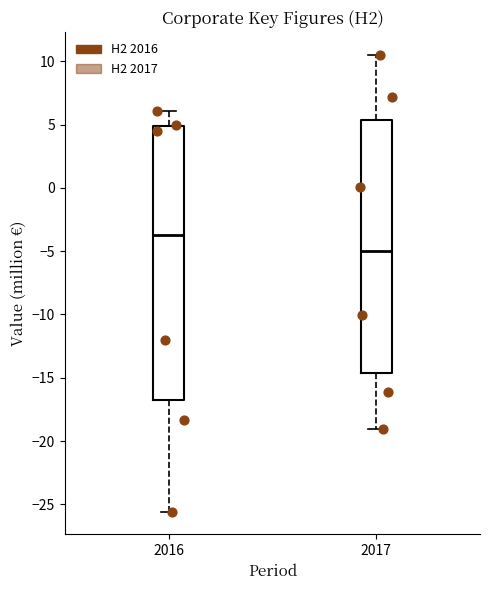

Comparing the boxes themselves (not the whiskers), which one is the tallest?

2016